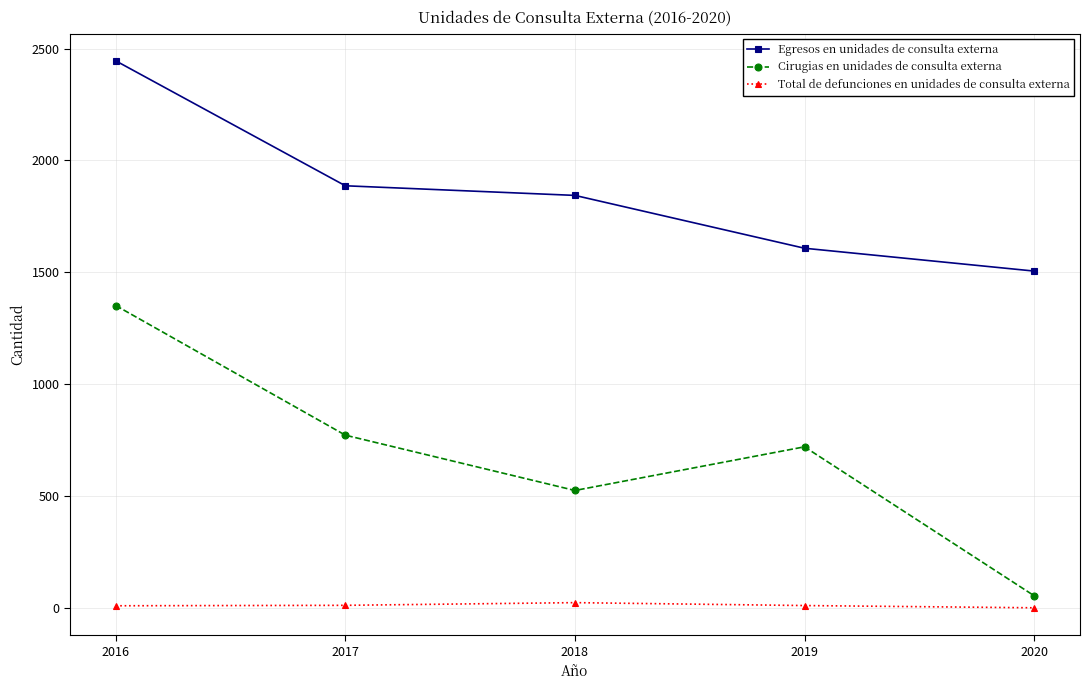

What is the minimum value for Total de defunciones en unidades de consulta externa?

2